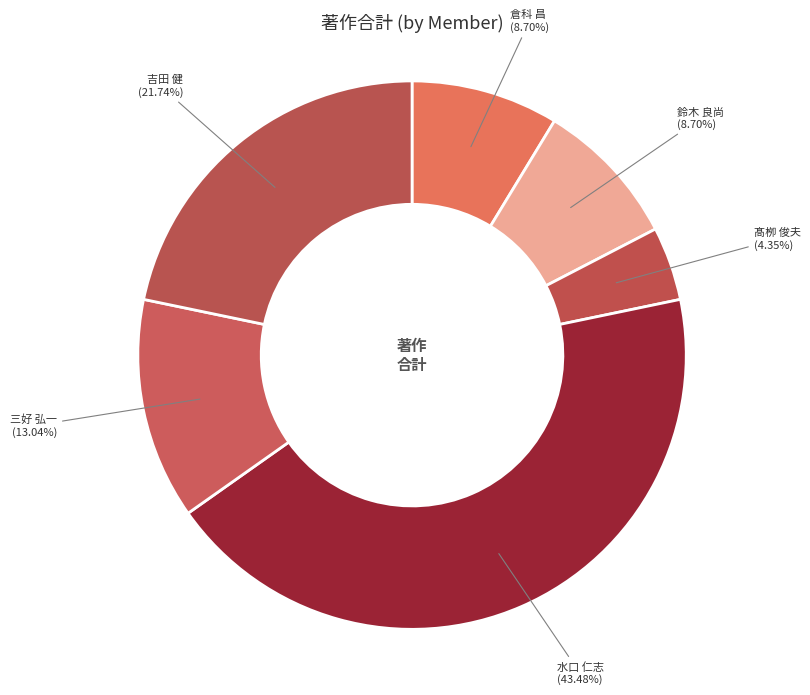

What percentage is NOT represented by 鈴木 良尚?

91.3%